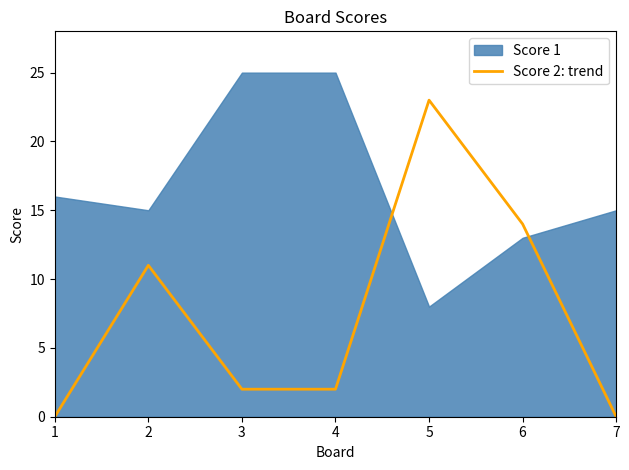

True or false: the data shows 2 at 2.

False